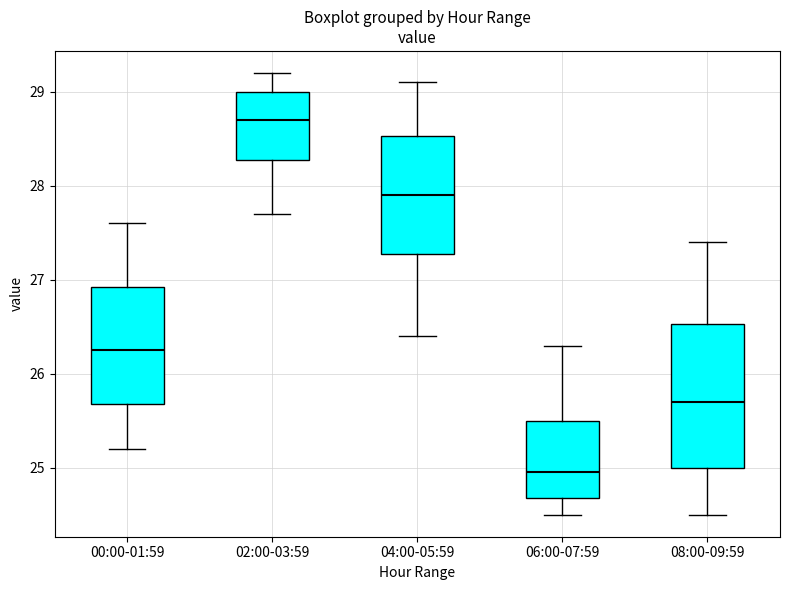

Where is the upper edge of the box for 02:00-03:59 on the y-axis? The values are not printed on the chart, so give them approximately, as read against the axis.

29.0